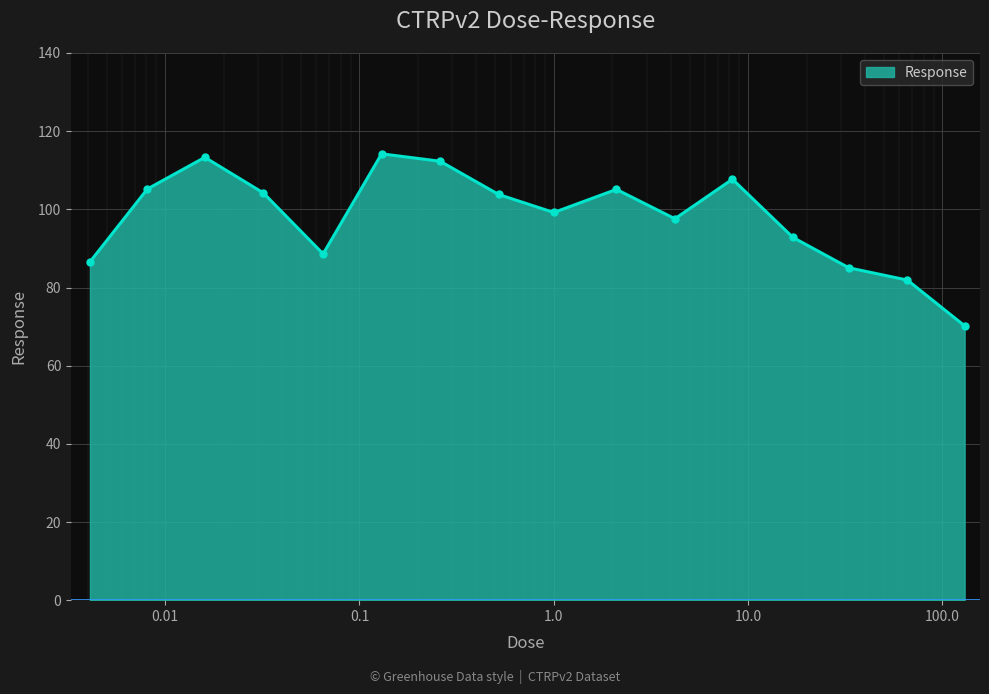

Count the number of data series in this chart.

1